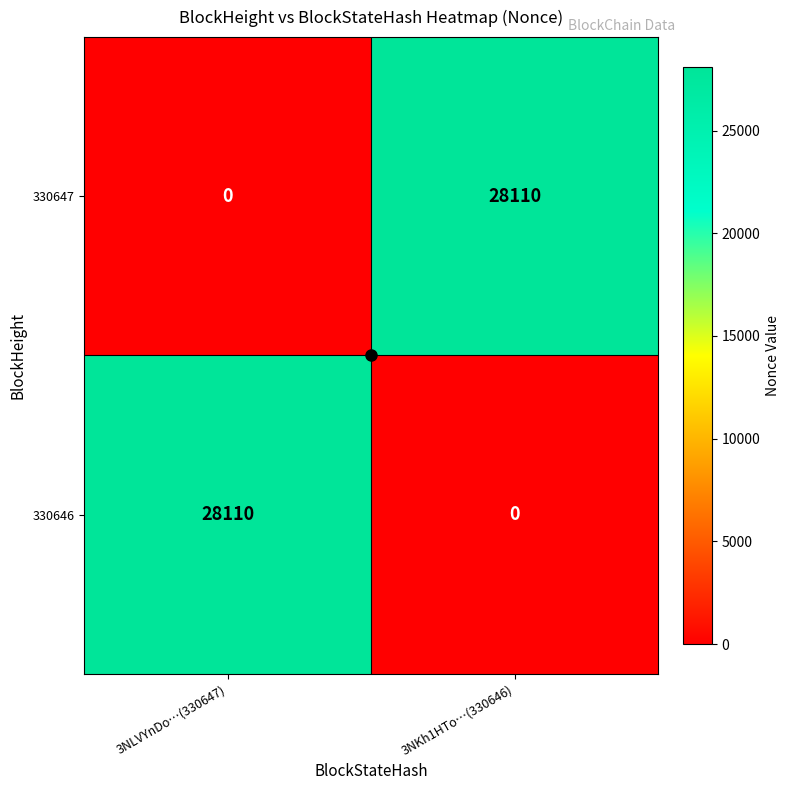

Is it true that 330646 equals -9922 at 3NKh1HTo…(330646)?

False